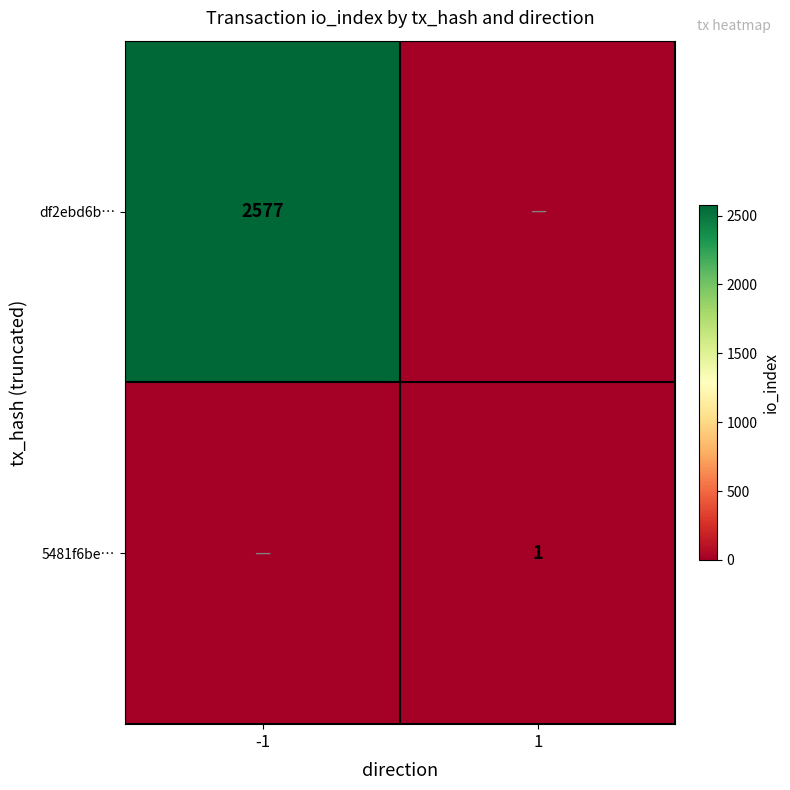

True or false: 5481f6be… has a value of 1 at 1.

True